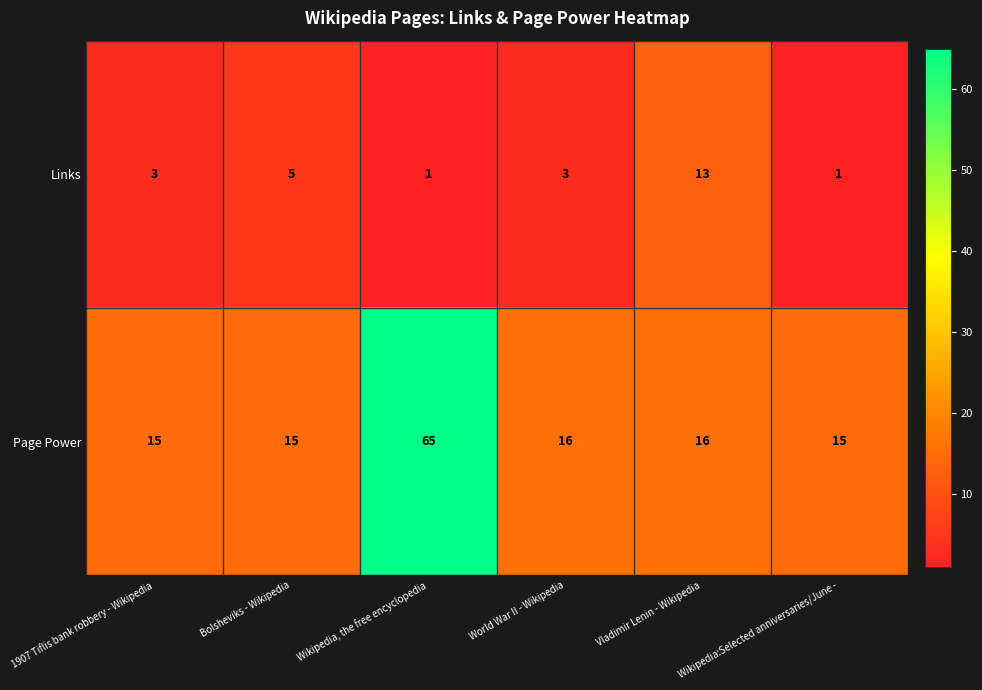

Rank the series at Bolsheviks - Wikipedia from lowest to highest value.

Links, Page Power